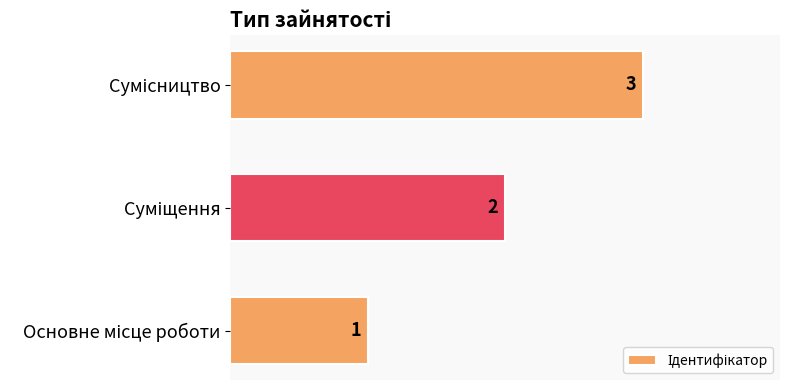

What is the greatest value displayed?

3